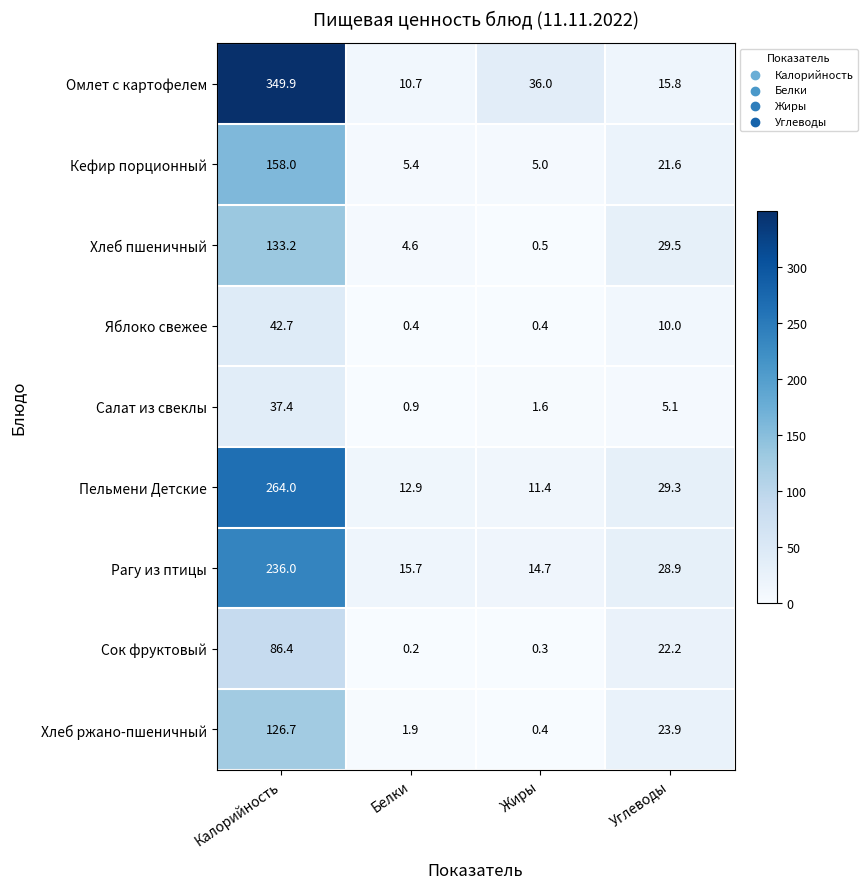

Which series has the largest total across all categories?

Омлет с картофелем